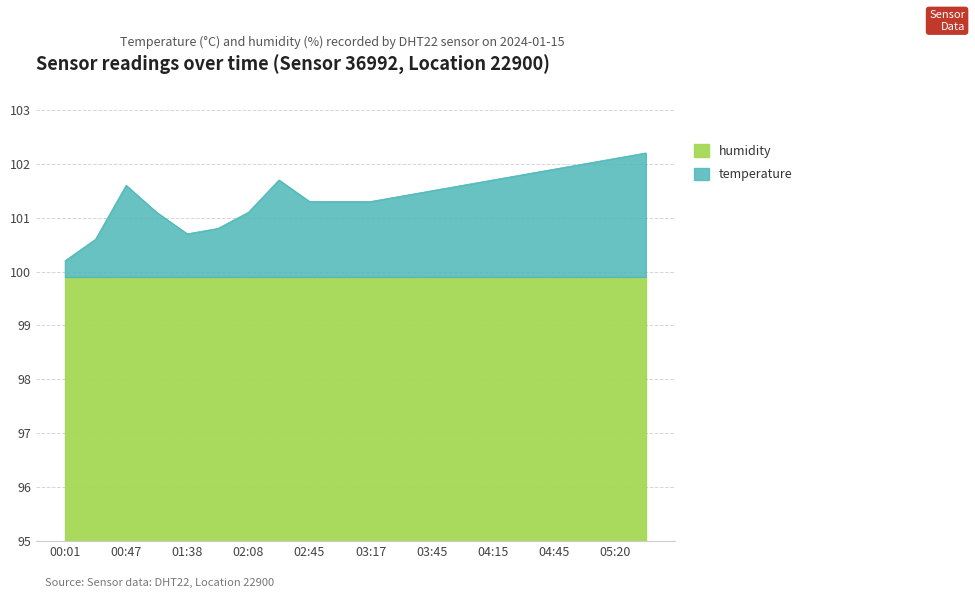

List the labels in order of value, largest first.

05:45, 05:20, 05:00, 04:45, 04:30, 02:28, 04:15, 00:47, 04:00, 03:45, 03:30, 02:45, 03:00, 03:17, 01:02, 02:08, 01:58, 01:38, 00:20, 00:01